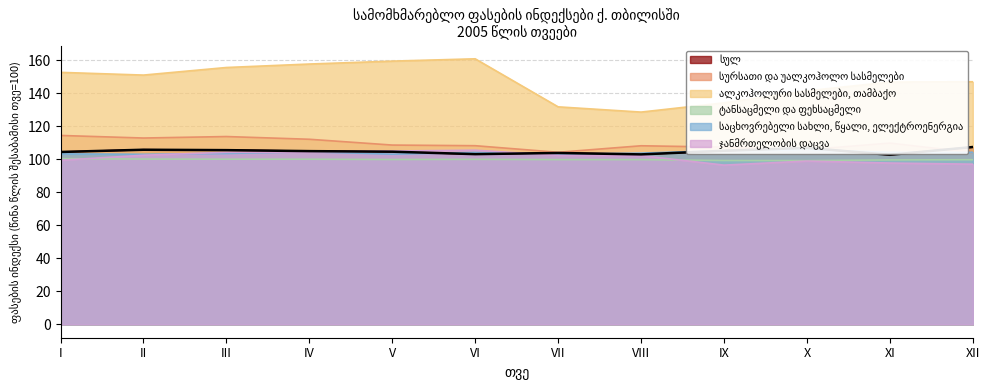

At how many categories does at least one series exceed 102?

12